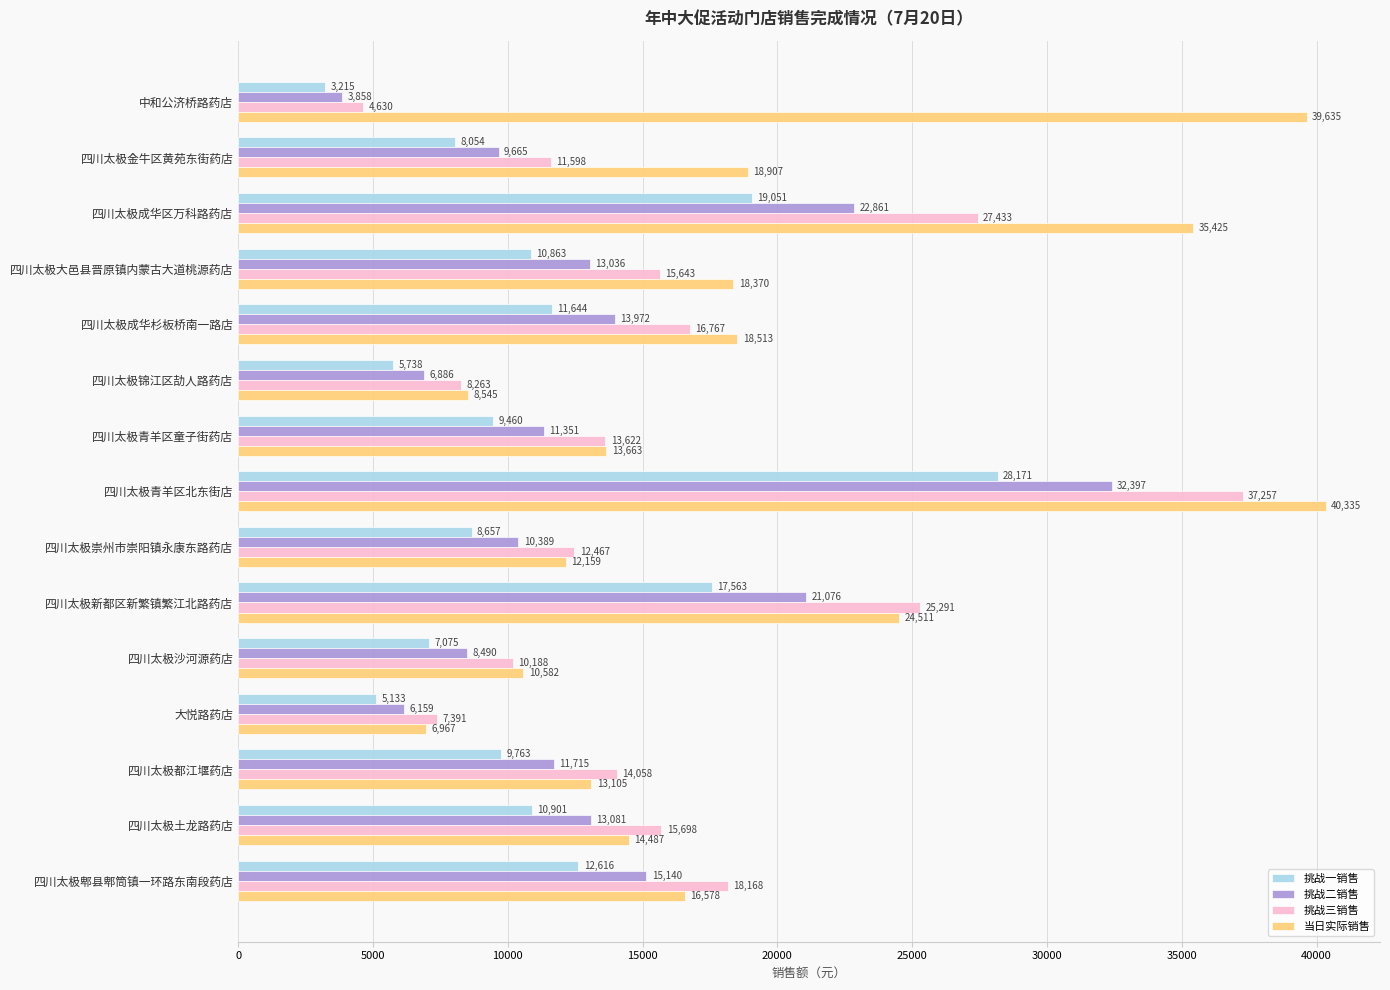

Which series has the largest total across all categories?

当日实际销售